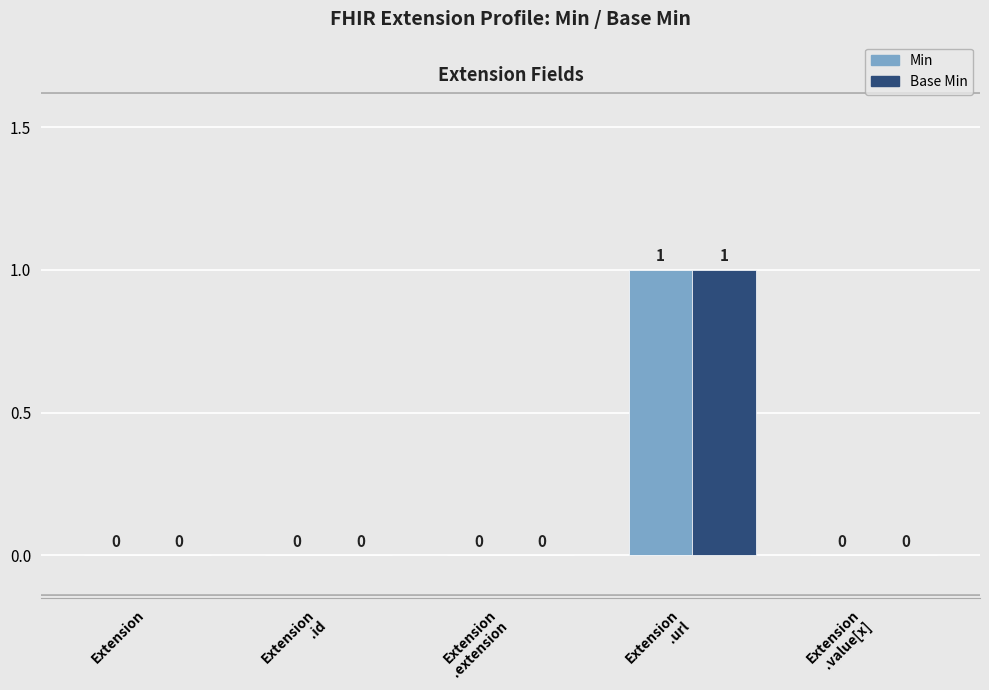

Is it true that Min equals 0 at Extension?

True